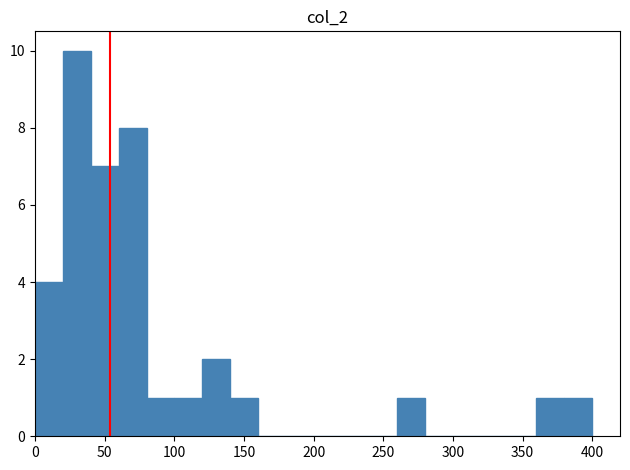

What is the height of the bar covering 80 to 100 on the x-axis? The values are not printed on the chart, so give them approximately, as read against the axis.

1